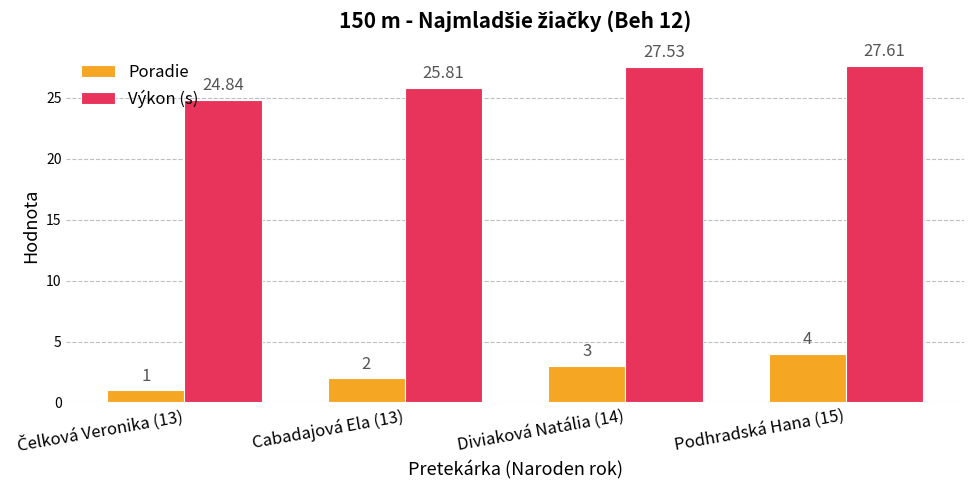

Which label corresponds to the largest value in the chart?

Podhradská Hana (15)